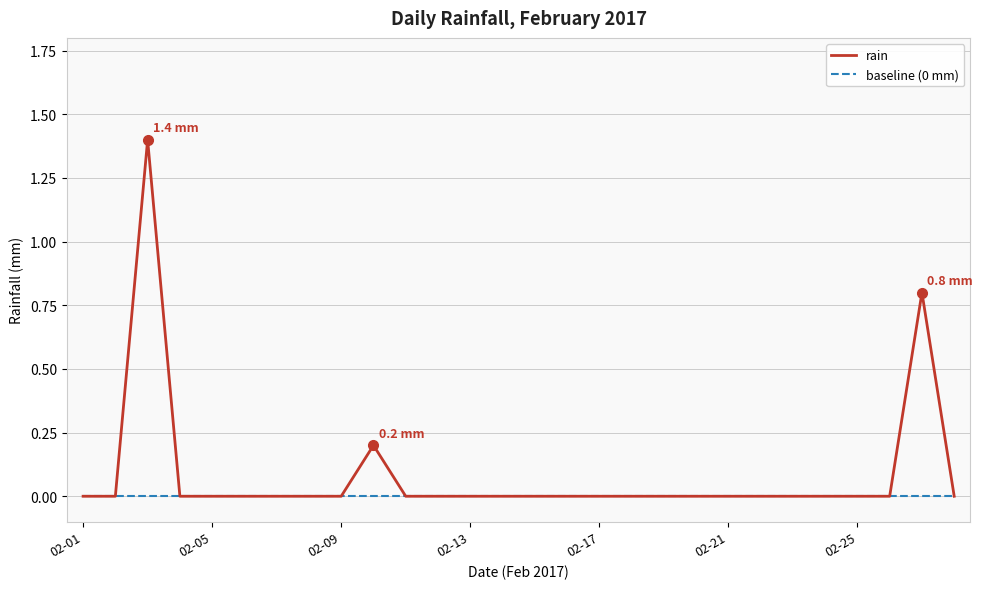

List the series in order of their overall mean, highest first.

rain, baseline (0 mm)